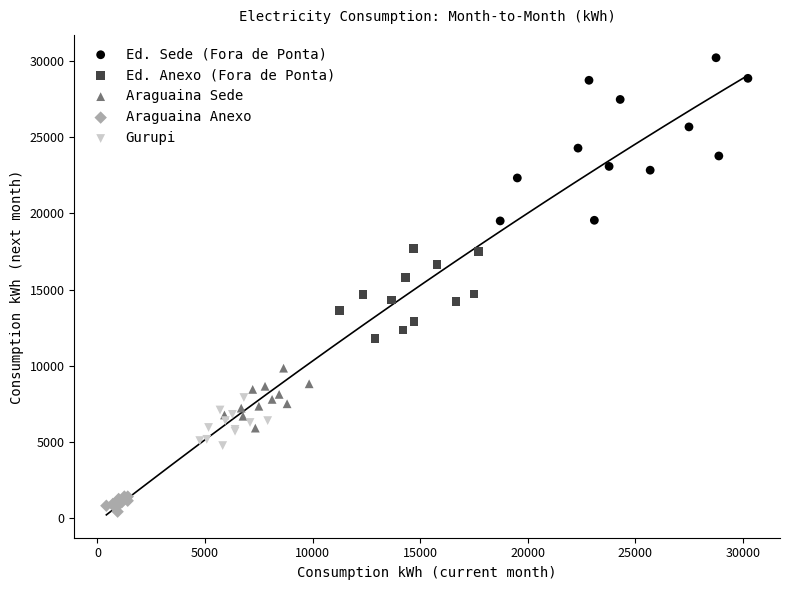

Which series has the widest spread of Y values?

Ed. Sede (Fora de Ponta)